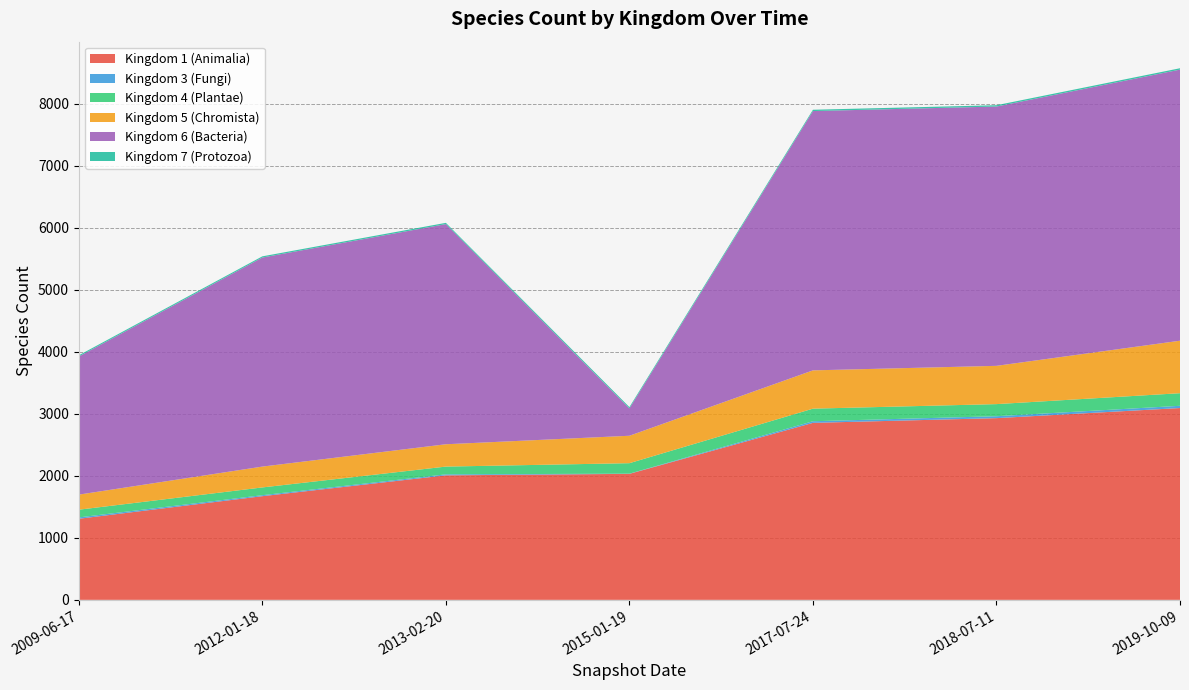

Reading left to right, transcribe all the data shown in this chart.

1: 2009-06-17=1307	2012-01-18=1671	2013-02-20=2007	2015-01-19=2031	2017-07-24=2853	2018-07-11=2929	2019-10-09=3092
3: 2009-06-17=22	2012-01-18=16	2013-02-20=16	2015-01-19=3	2017-07-24=26	2018-07-11=31	2019-10-09=36
4: 2009-06-17=124	2012-01-18=125	2013-02-20=125	2015-01-19=169	2017-07-24=203	2018-07-11=195	2019-10-09=203
5: 2009-06-17=243	2012-01-18=336	2013-02-20=360	2015-01-19=442	2017-07-24=617	2018-07-11=617	2019-10-09=846
6: 2009-06-17=2227	2012-01-18=3370	2013-02-20=3549	2015-01-19=442	2017-07-24=4180	2018-07-11=4180	2019-10-09=4370
7: 2009-06-17=19	2012-01-18=19	2013-02-20=20	2015-01-19=20	2017-07-24=21	2018-07-11=21	2019-10-09=22